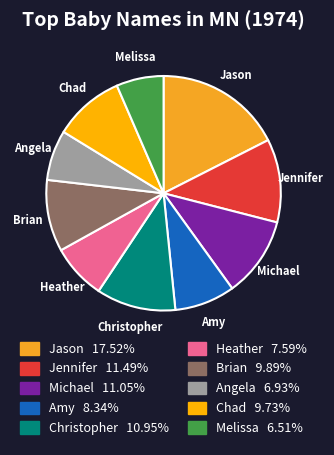

Does Jennifer account for over 50% of the chart?

No